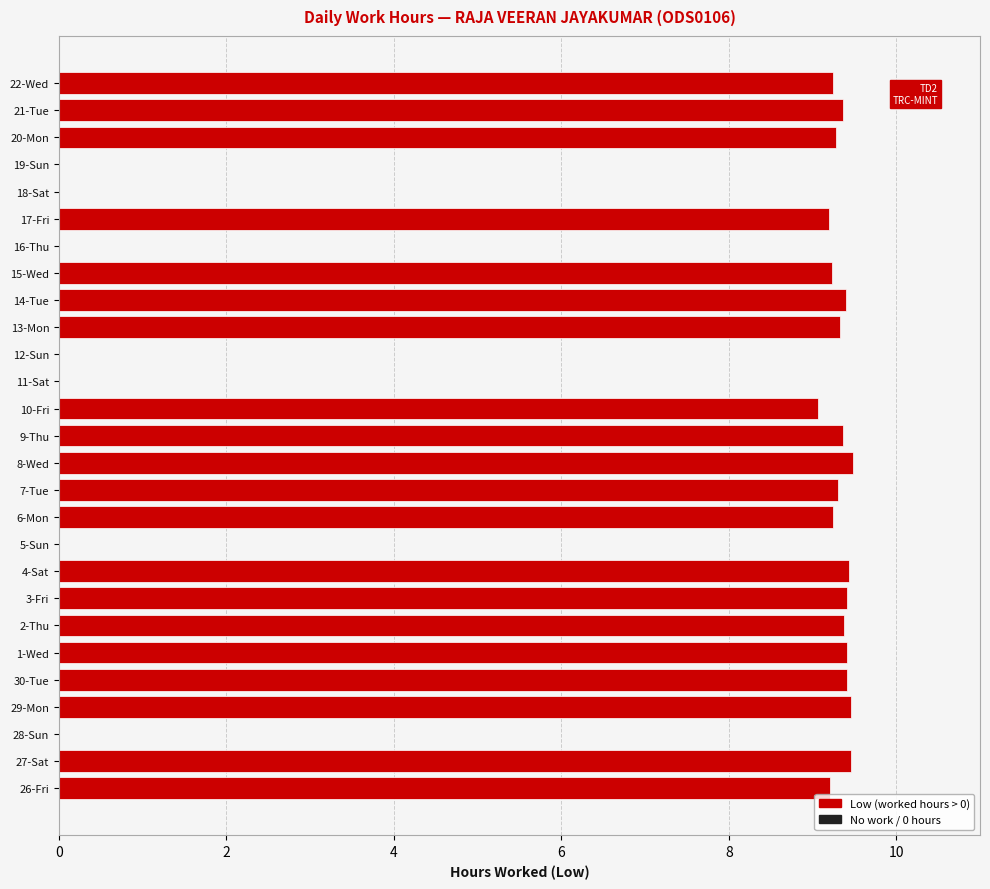

What is the sum of all values?

186.7